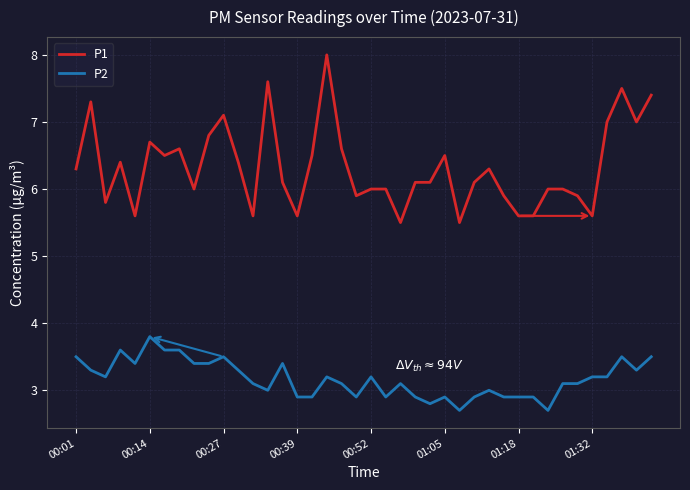

Rank the series by their average value, from lowest to highest.

P2, P1